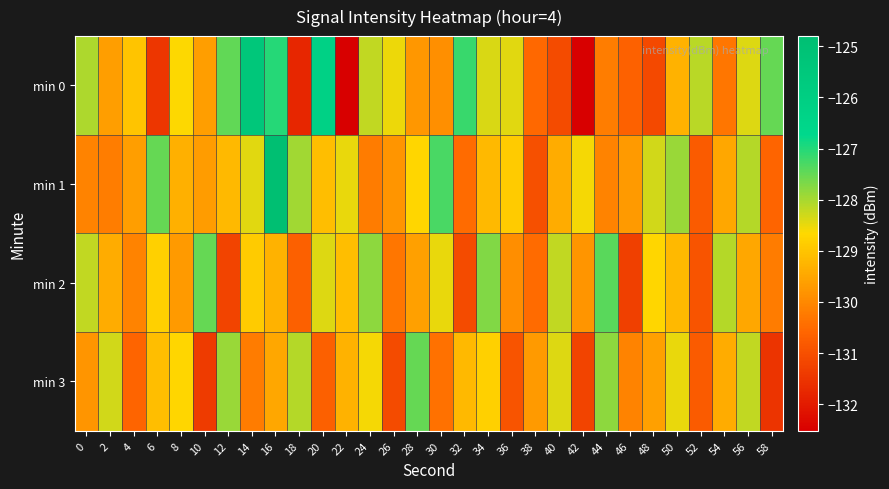

How many data points does each series have?

30